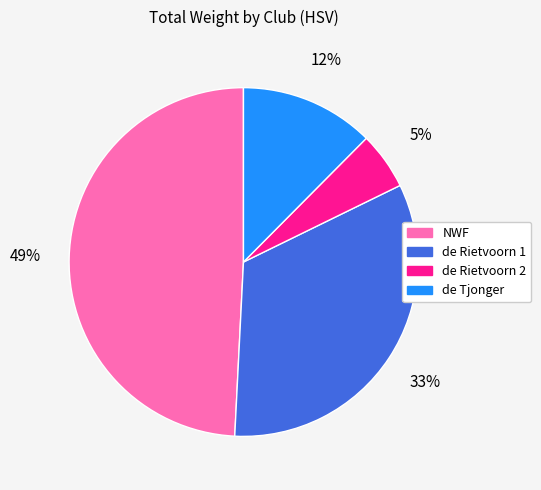

Which category has the biggest portion of the pie?

NWF